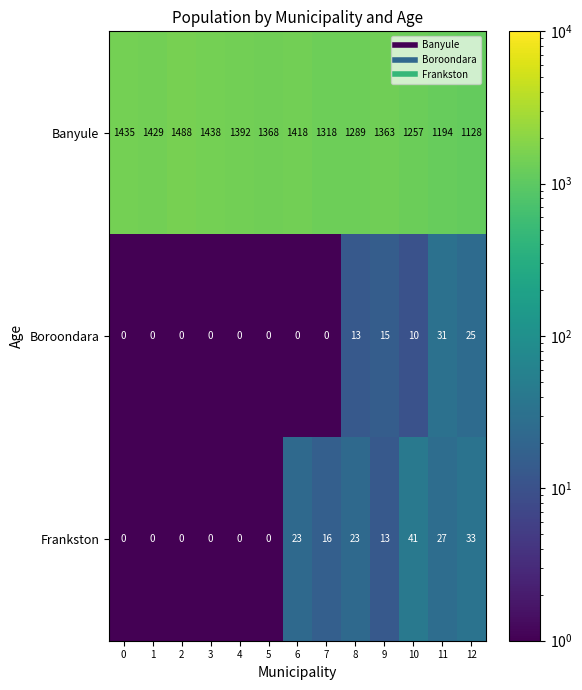

Which series has the widest spread of values?

Banyule